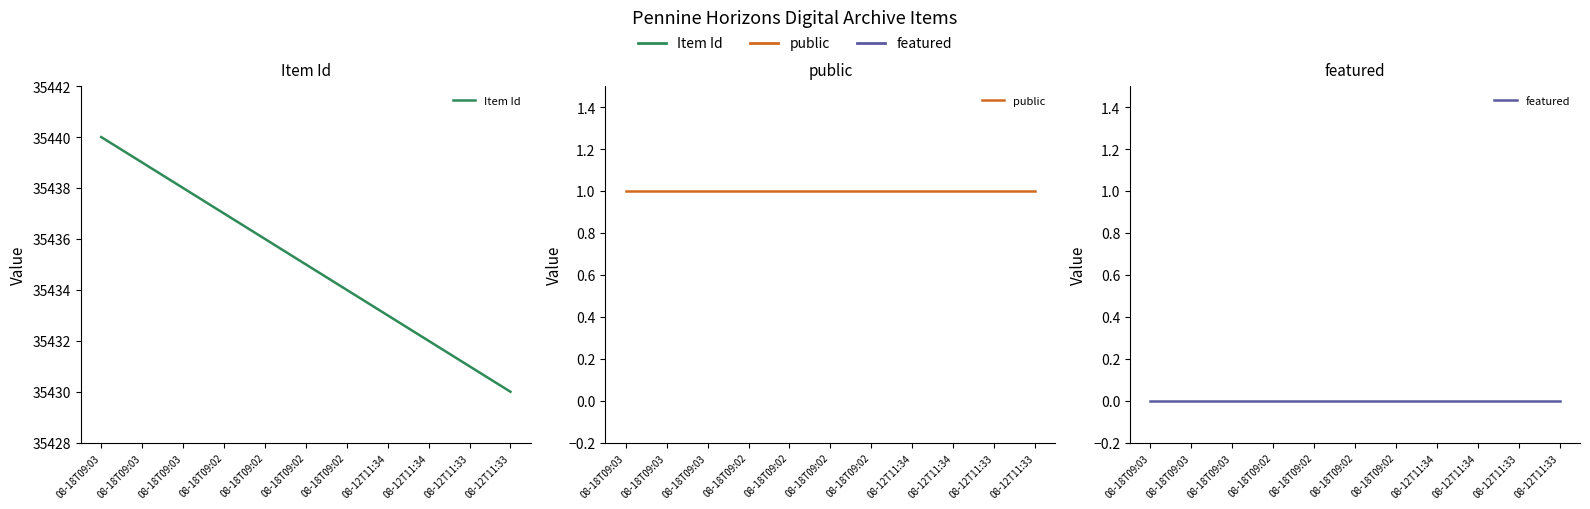

Rank the series by their maximum value, from lowest to highest.

featured, public, Item Id